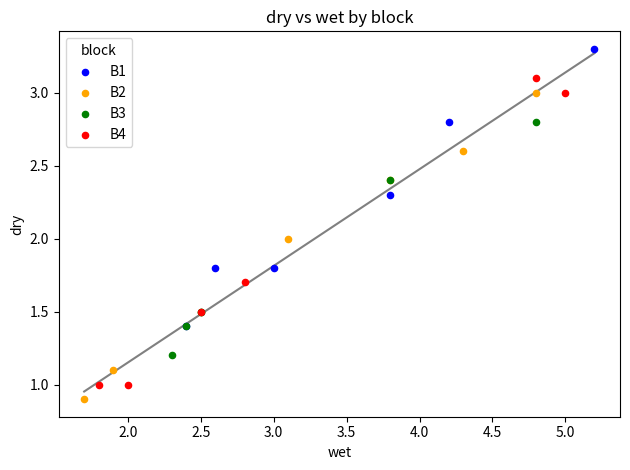

Which series contains the highest Y value?

B1